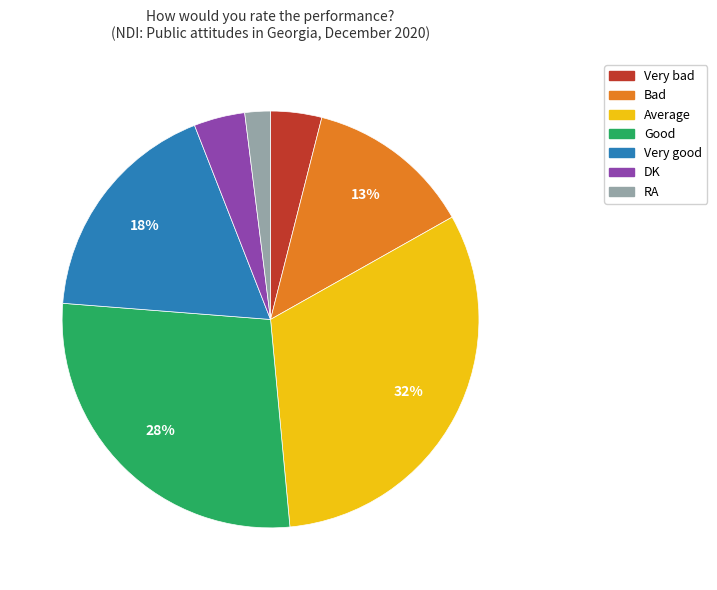

Does any single category account for the majority?

No